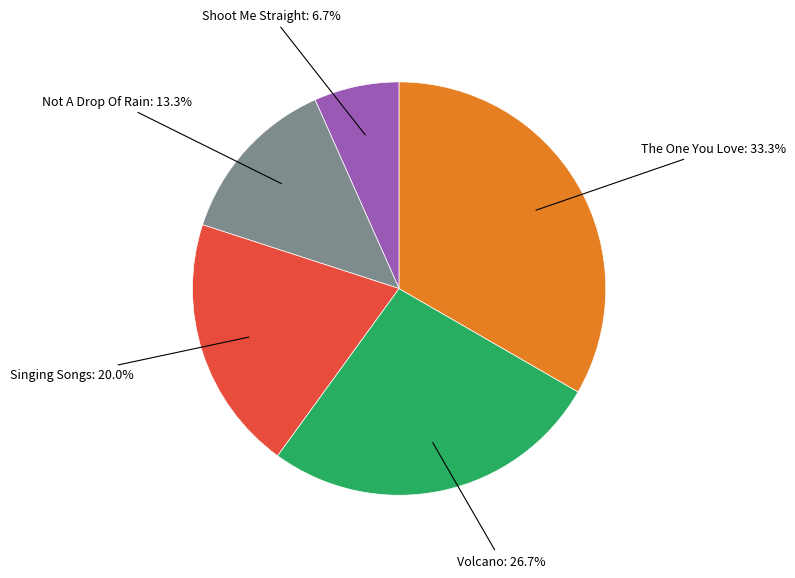

How many slices are in this pie chart?

5